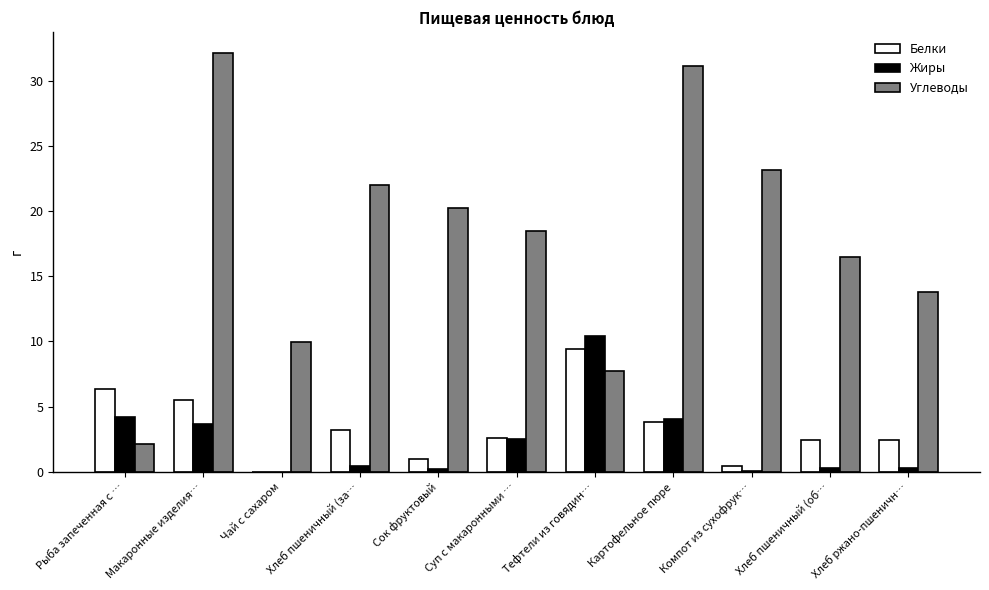

What is the sum of all Жиры values?

26.1